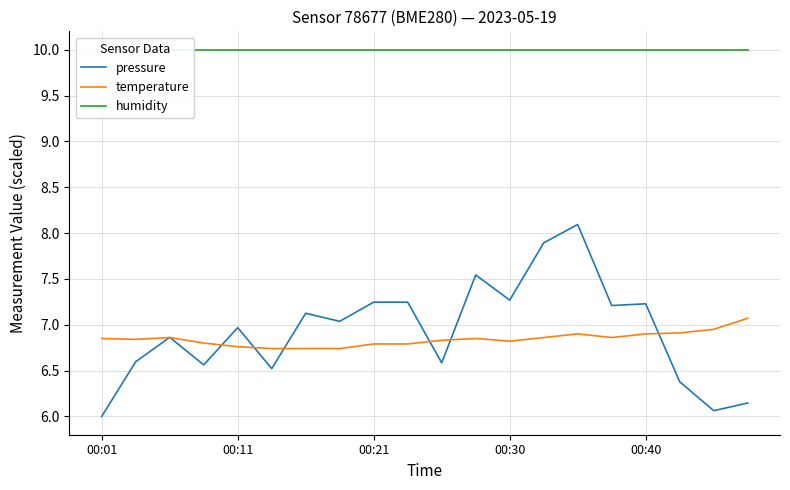

How many data points does each series have?

20